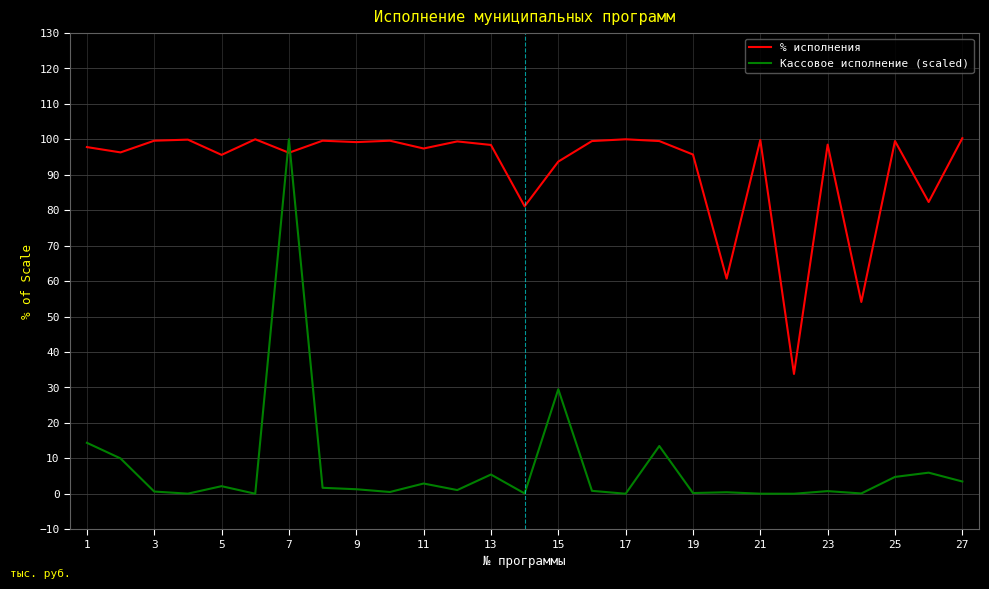

After their last crossing, which series has the higher values: % исполнения or Кассовое исполнение (scaled)?

% исполнения